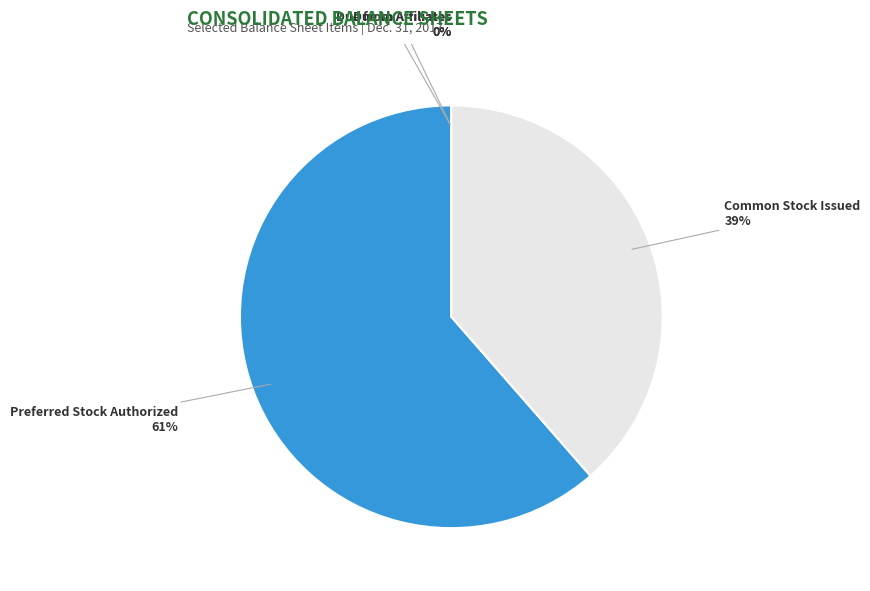

True or false: Common Stock Issued accounts for 33% of the total.

False